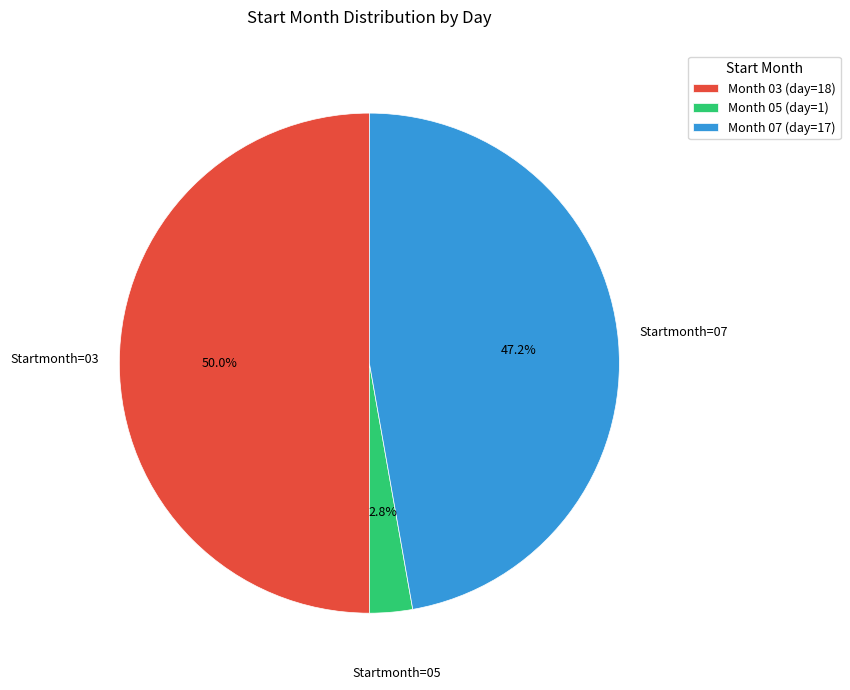

Combined, what portion of the pie is Month 05 (day=1) and Month 07 (day=17)?

50.0%